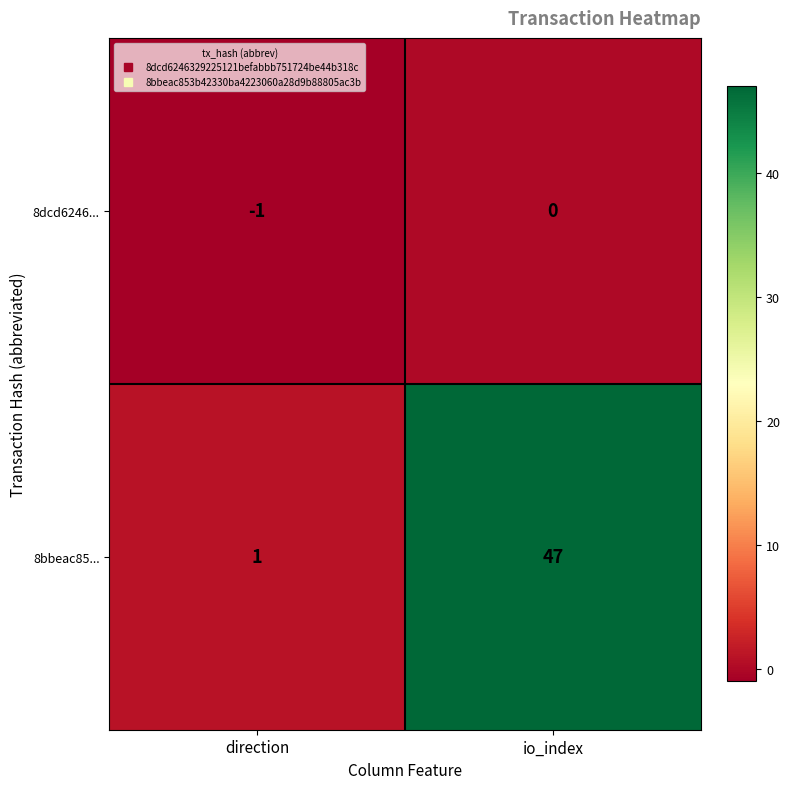

Reading left to right, what are all the values shown in this chart?

8dcd6246...: direction=-1	io_index=0
8bbeac85...: direction=1	io_index=47